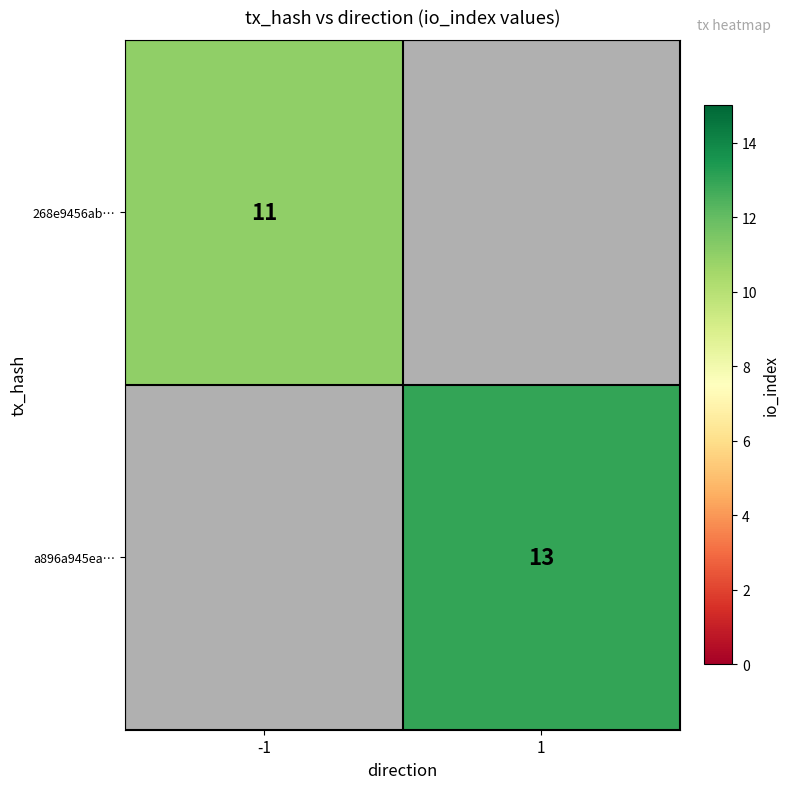

The value of a896a945ea… at 1 is 17. True or false?

False